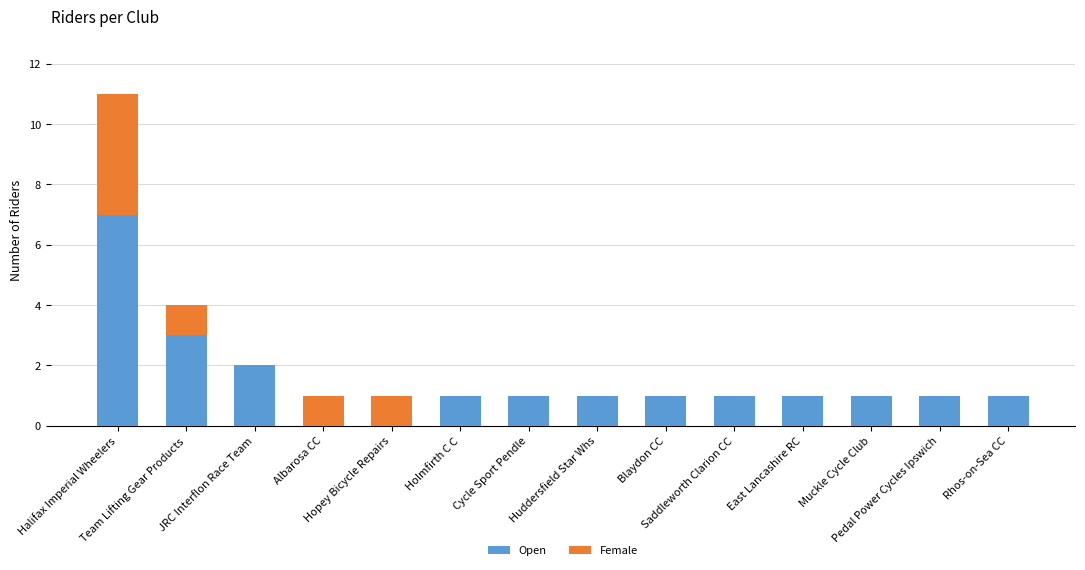

What is the highest value of the Open series?

7